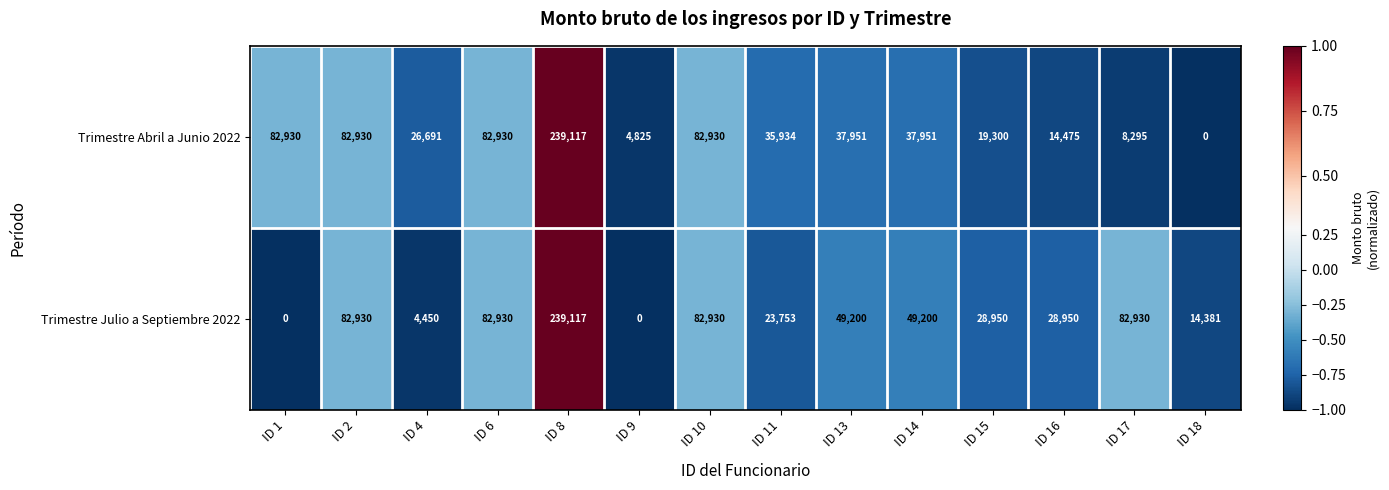

Reading left to right, list all the values displayed in this chart.

Trimestre Abril a Junio 2022: ID 1=82930	ID 2=82930	ID 4=26691	ID 6=82930	ID 8=239117	ID 9=4825	ID 10=82930	ID 11=35934	ID 13=37951	ID 14=37951	ID 15=19300	ID 16=14475	ID 17=8295	ID 18=0
Trimestre Julio a Septiembre 2022: ID 1=0	ID 2=82930	ID 4=4450	ID 6=82930	ID 8=239117	ID 9=0	ID 10=82930	ID 11=23753	ID 13=49200	ID 14=49200	ID 15=28950	ID 16=28950	ID 17=82930	ID 18=14381